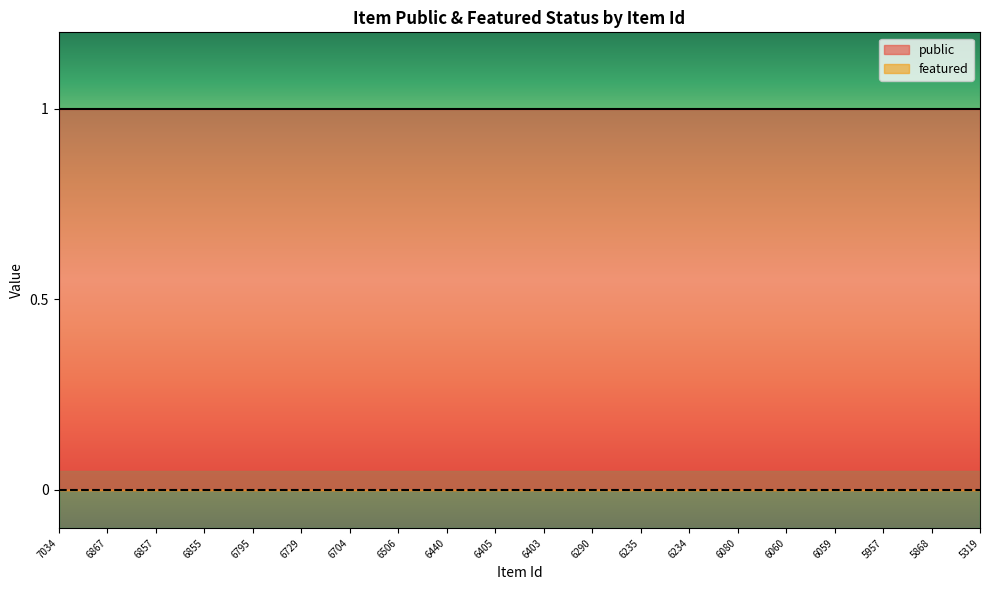

How many distinct data groups are displayed?

2